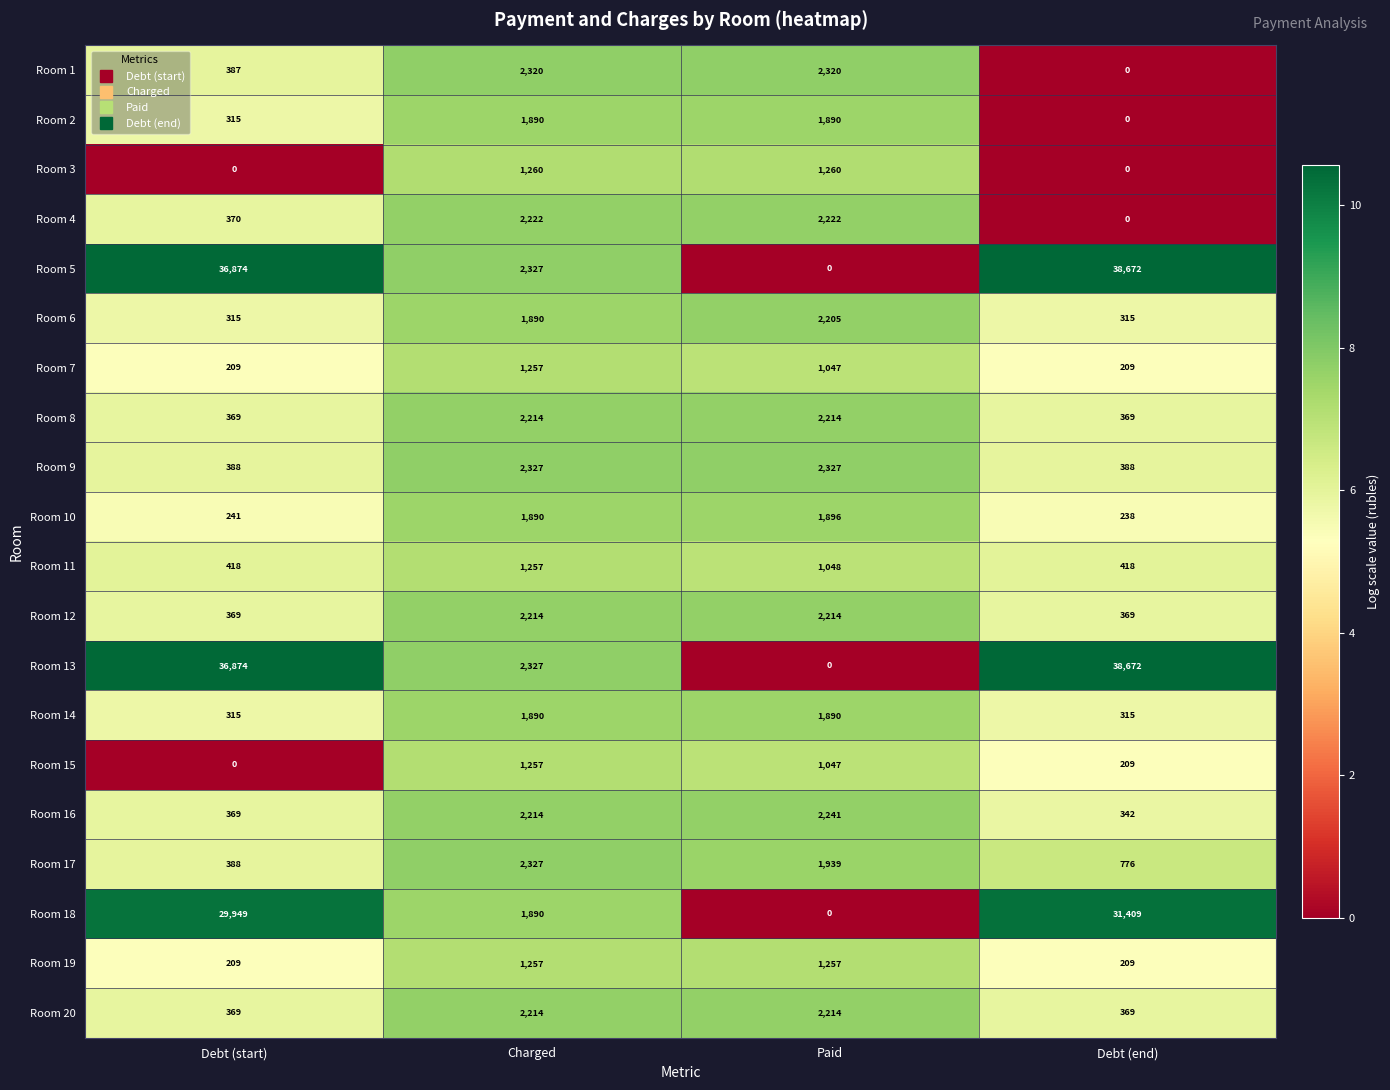

At which label does Room 17 reach its minimum?

Debt (start)